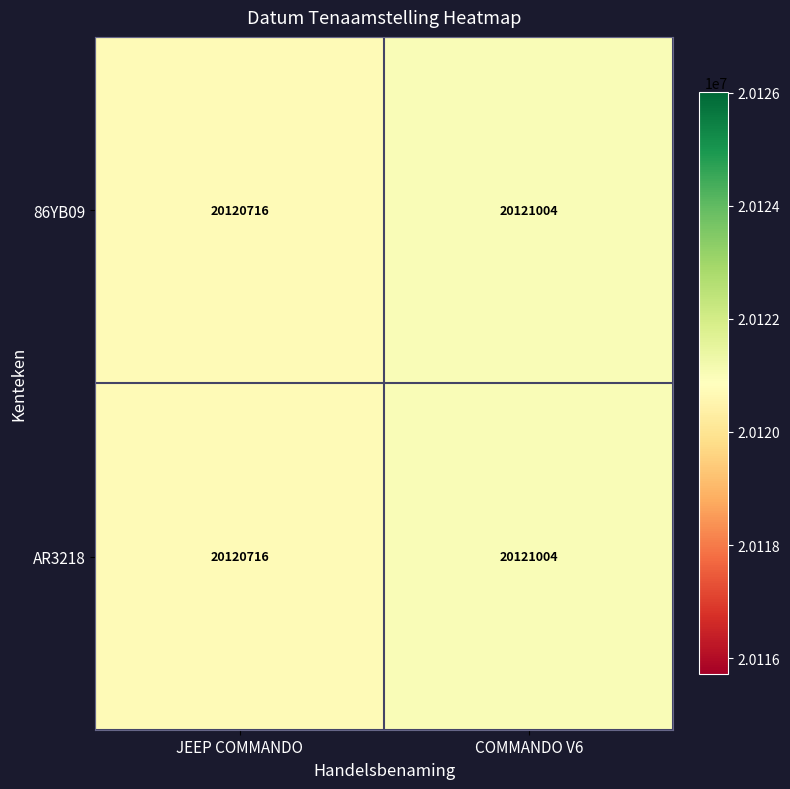

Reading left to right, extract all data points from this chart.

86YB09: JEEP COMMANDO=20120716	COMMANDO V6=20121004
AR3218: JEEP COMMANDO=20120716	COMMANDO V6=20121004